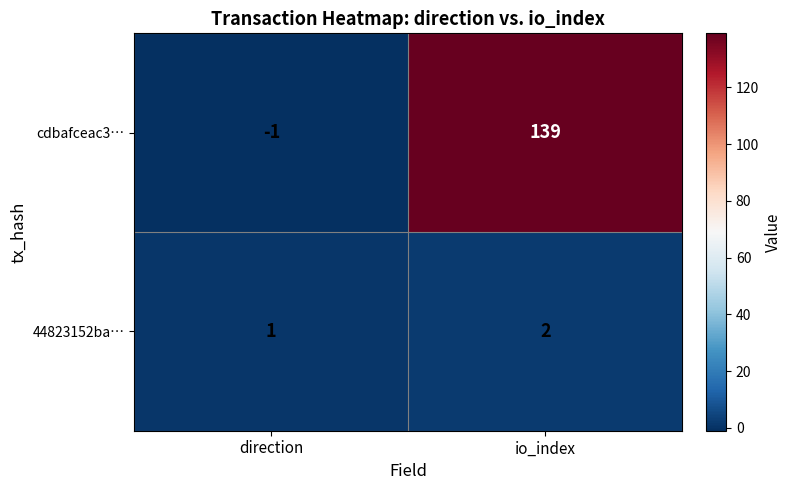

What is the average value of the cdbafceac3… series?

69